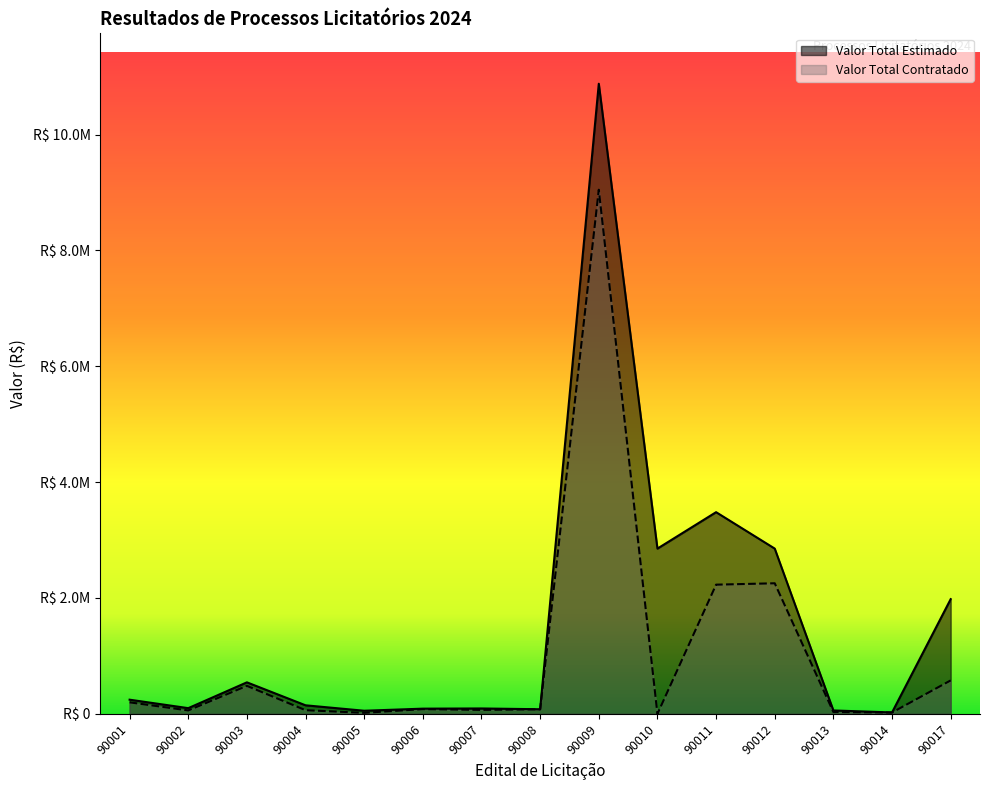

Reading right to left, transcribe all the data shown in this chart.

Valor Total Estimado: 90017=1980329.4	90014=24514.8	90013=59000.0	90012=2852798.5	90011=3481496.7	90010=2852798.5	90009=10876443.4	90008=79740.0	90007=93386.8	90006=90000.0	90005=54055.2	90004=147740.0	90003=544213.8	90002=98662.8	90001=244791.4
Valor Total Contratado: 90017=577596.1	90014=23330.0	90013=32285.0	90012=2254170.0	90011=2230227.0	90010=0.0	90009=9046897.4	90008=79720.0	90007=69015.6	90006=82350.0	90005=18000.0	90004=63400.0	90003=483590.0	90002=59360.0	90001=199000.0